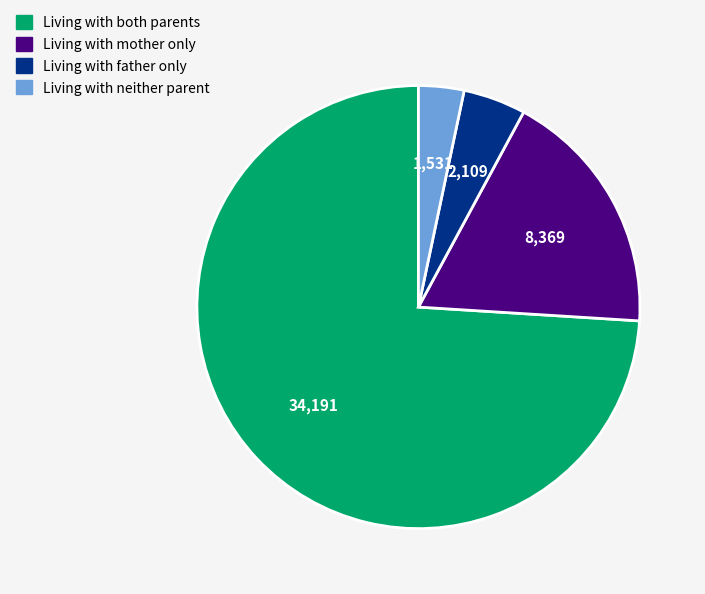

Approximately how many times larger is the value at Living with father only compared to Living with mother only?

0.3